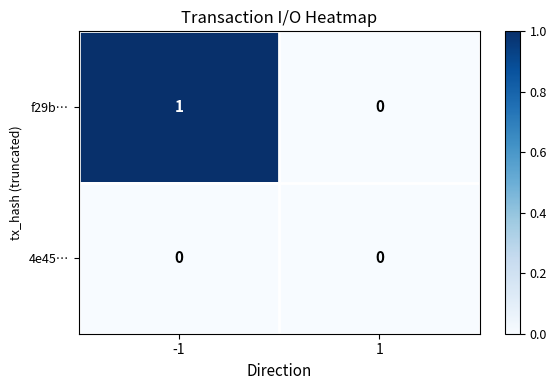

Reading left to right, transcribe all the data shown in this chart.

f29b…: 1	0
4e45…: 0	0